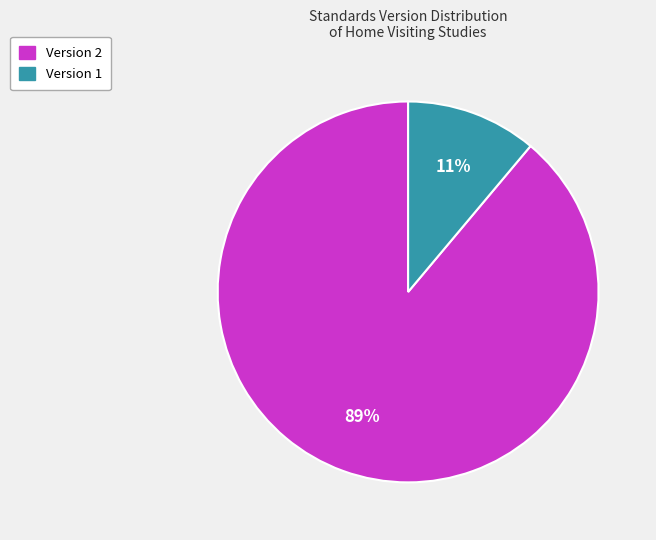

Is there a majority slice in this chart?

Yes